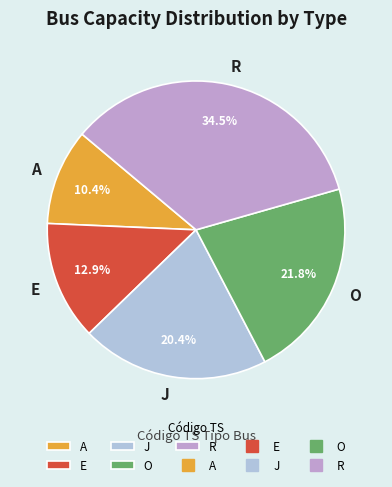

The J slice represents 31% of the pie. True or false?

False